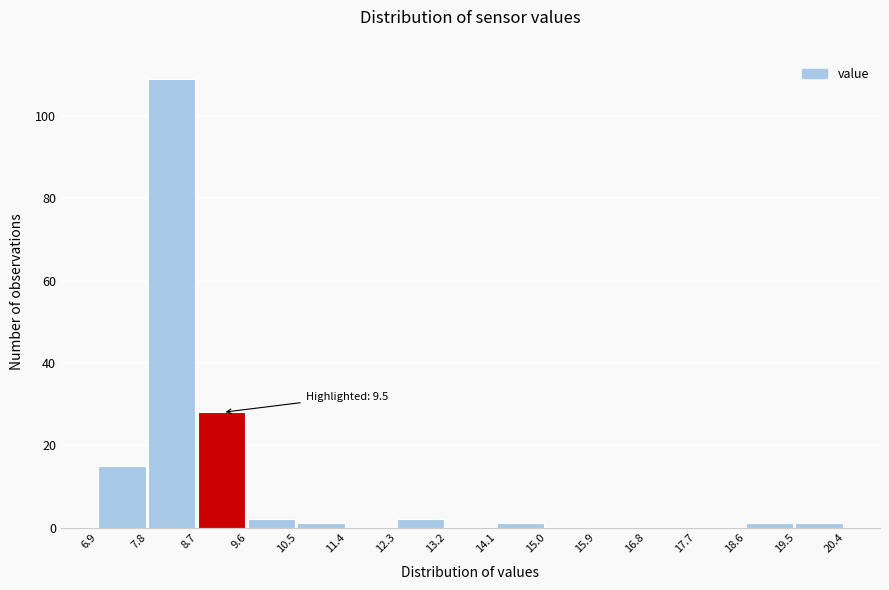

Over which range of the x-axis is the bar tallest?

7.8 to 8.7